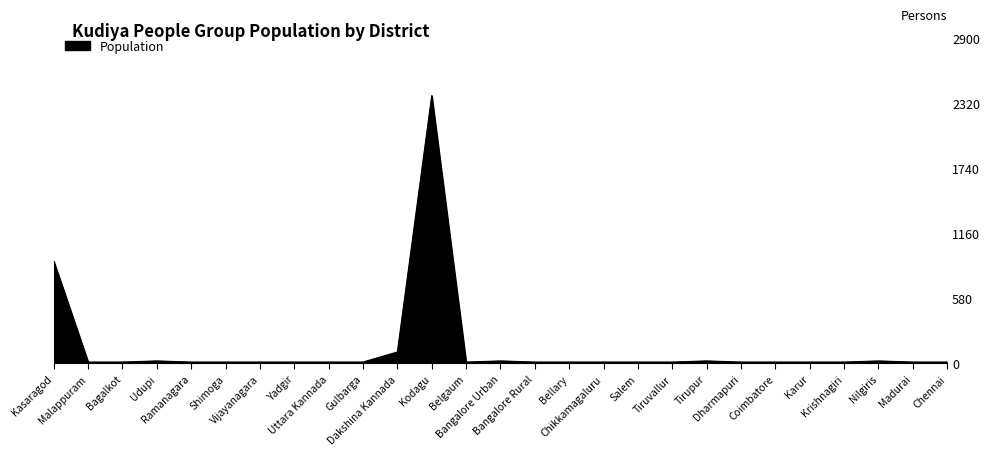

What is the minimum value shown in the chart?

10